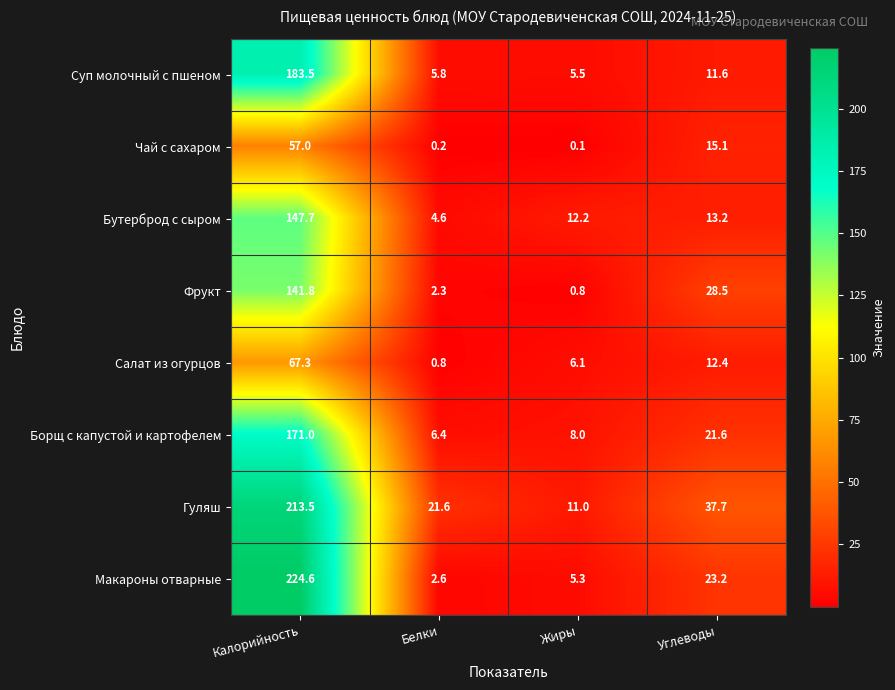

At which category is the sum across all series the highest?

Калорийность